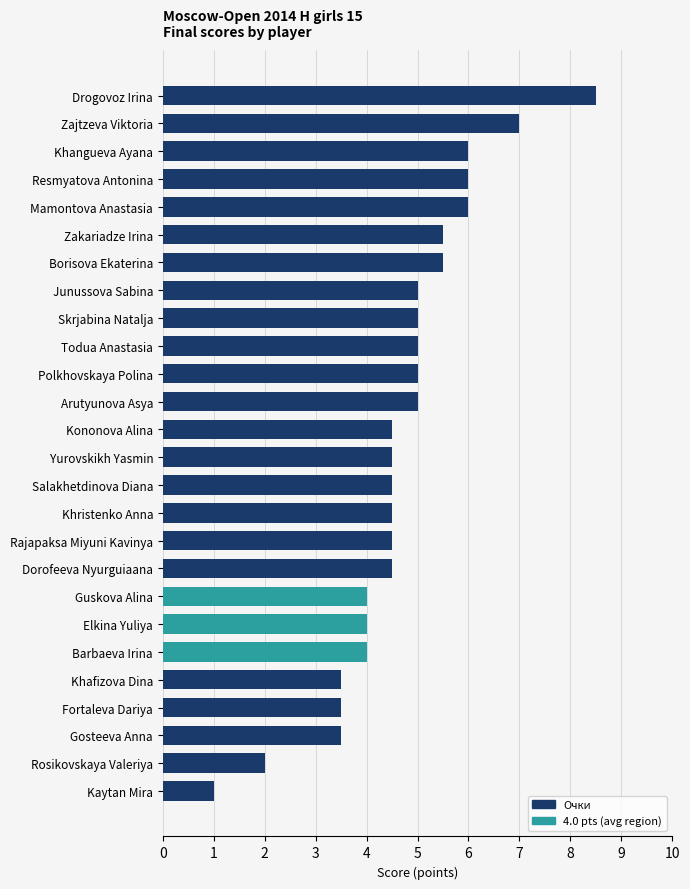

How many series are shown in this chart?

1